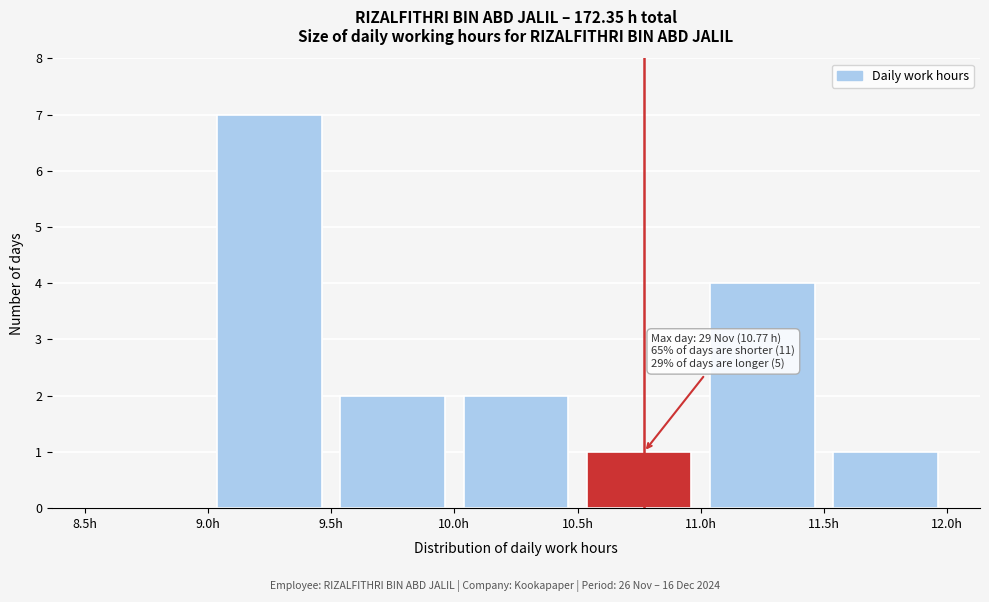

Which range on the x-axis has the tallest bar?

9.0 to 9.5